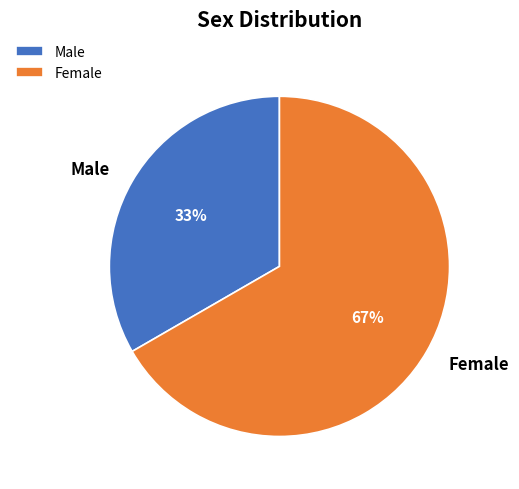

Rank the categories by value from highest to lowest.

Female, Male